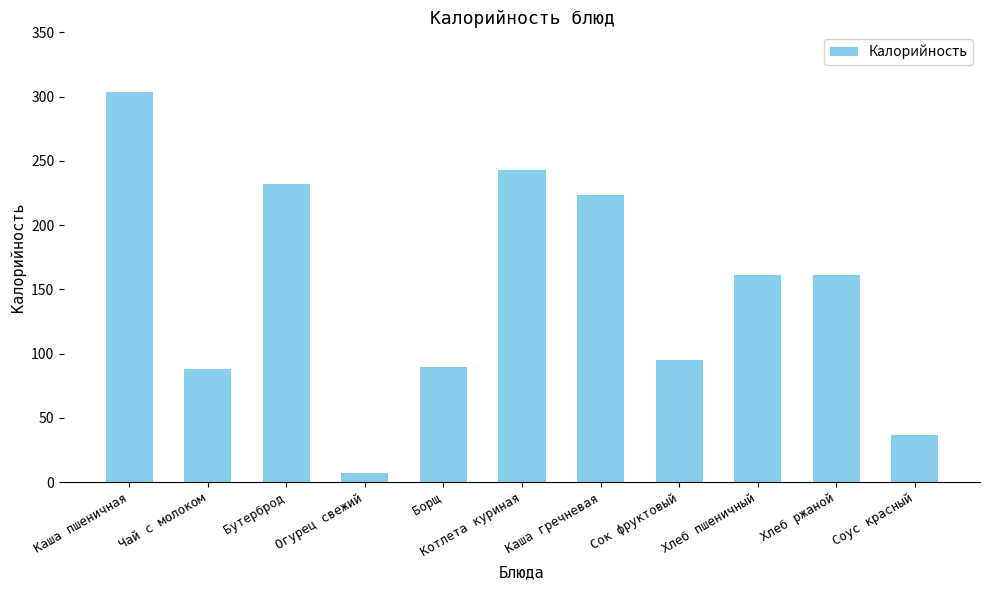

What is the difference between the maximum and minimum values?

296.4